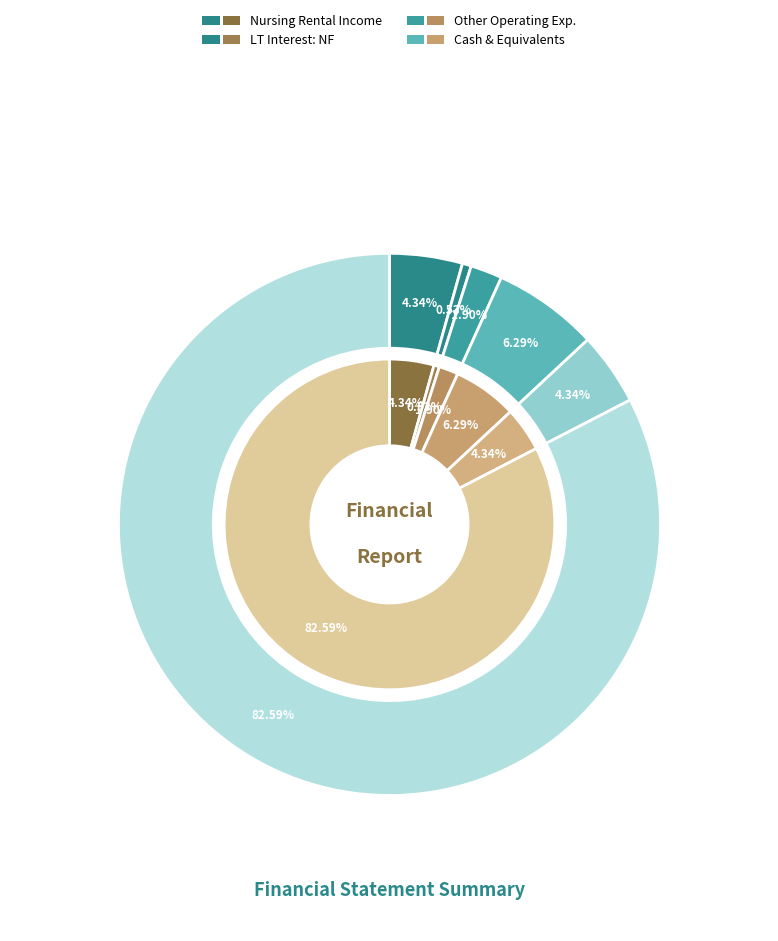

True or false: Other Operating Expenses accounts for 11% of the total.

False